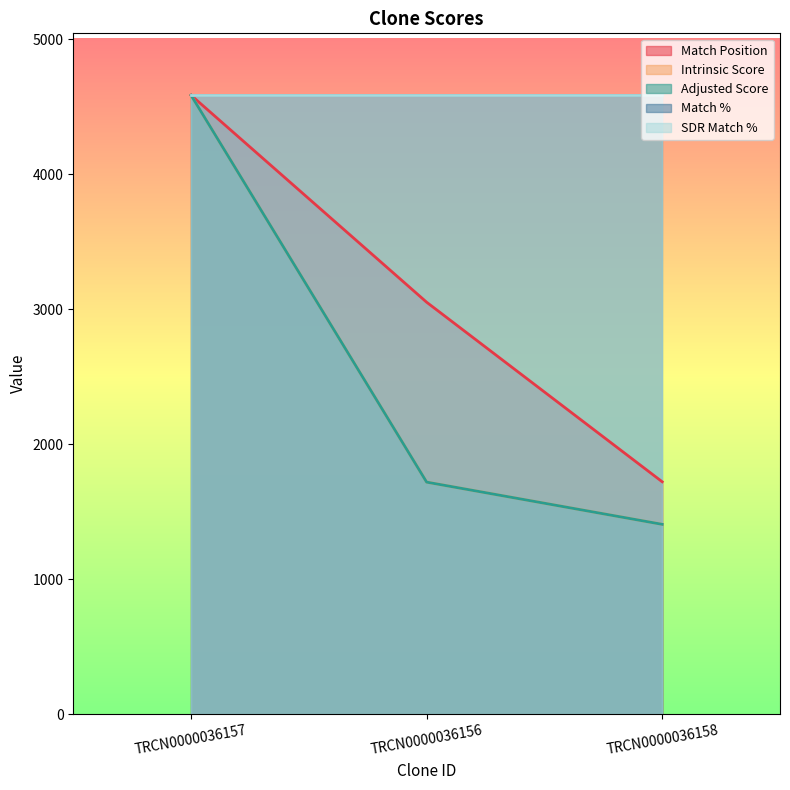

What is the difference between the second highest and minimum values in the Intrinsic Score series?

312.6